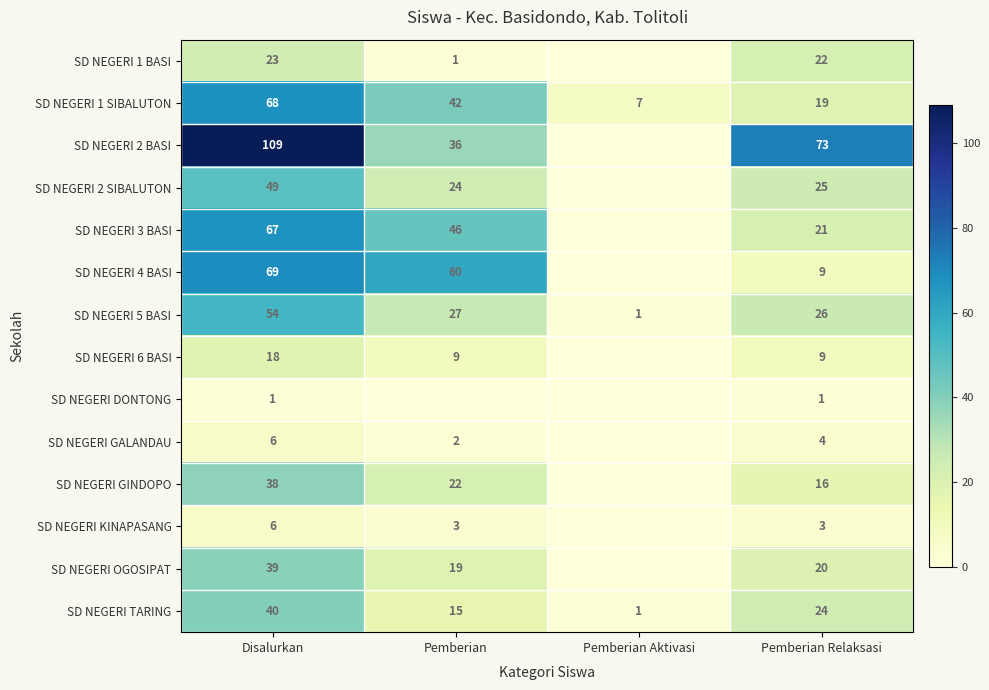

Which category has the highest value across all series?

Disalurkan